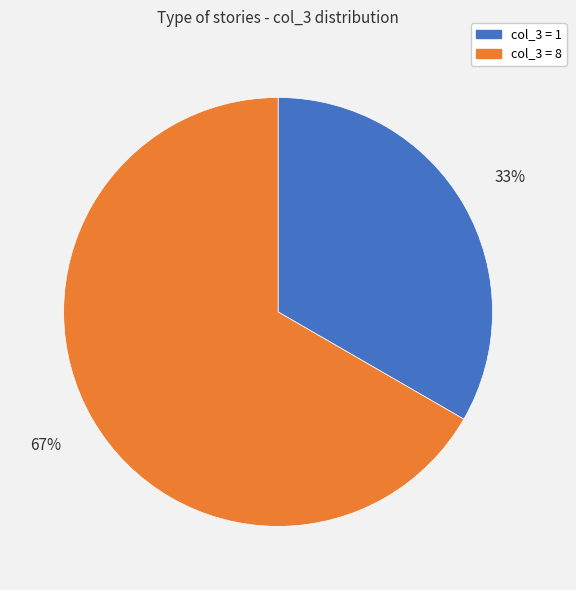

How many slices are in this pie chart?

2